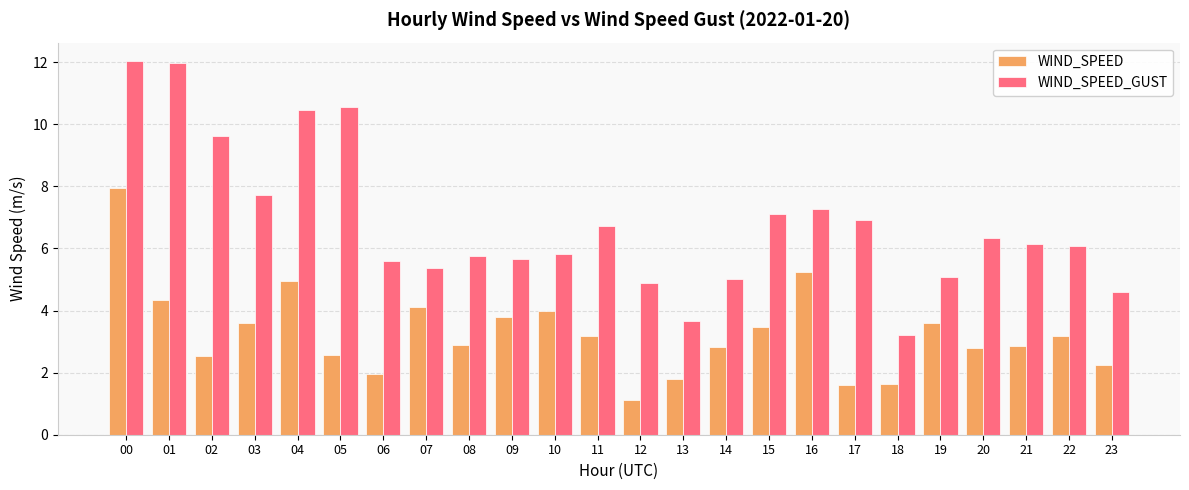

What is the difference between the maximum and minimum values in the WIND_SPEED series?

6.8